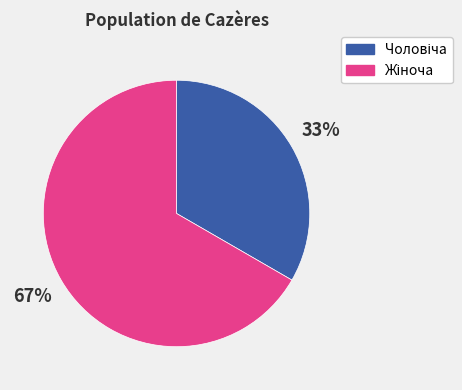

Is there any slice that represents more than half of the pie?

Yes